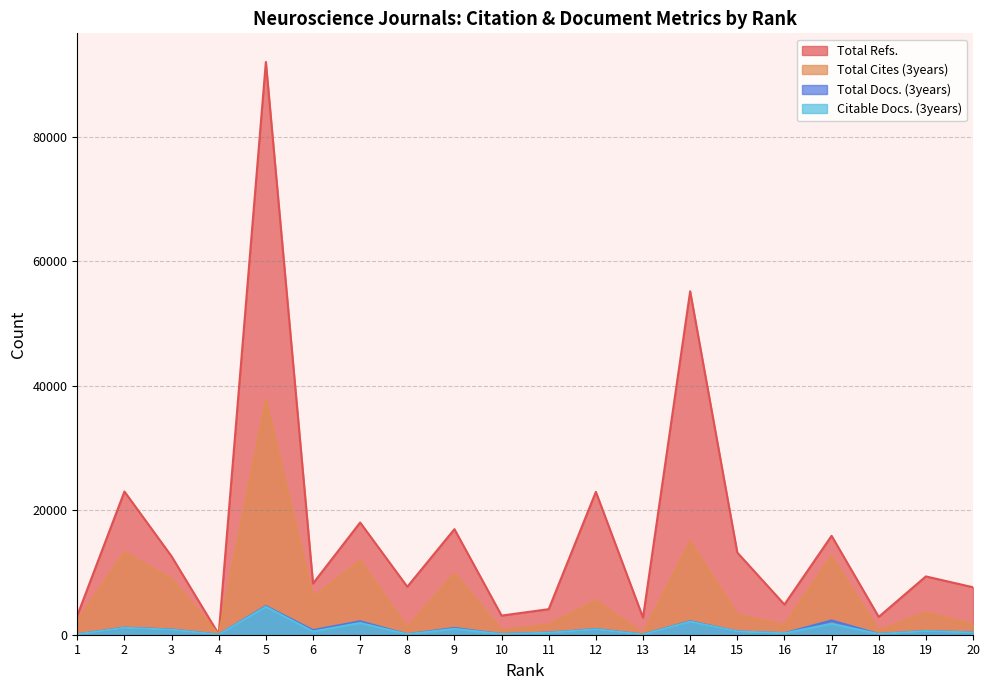

The Total Docs. (3years) series shows 20 at 1. True or false?

False